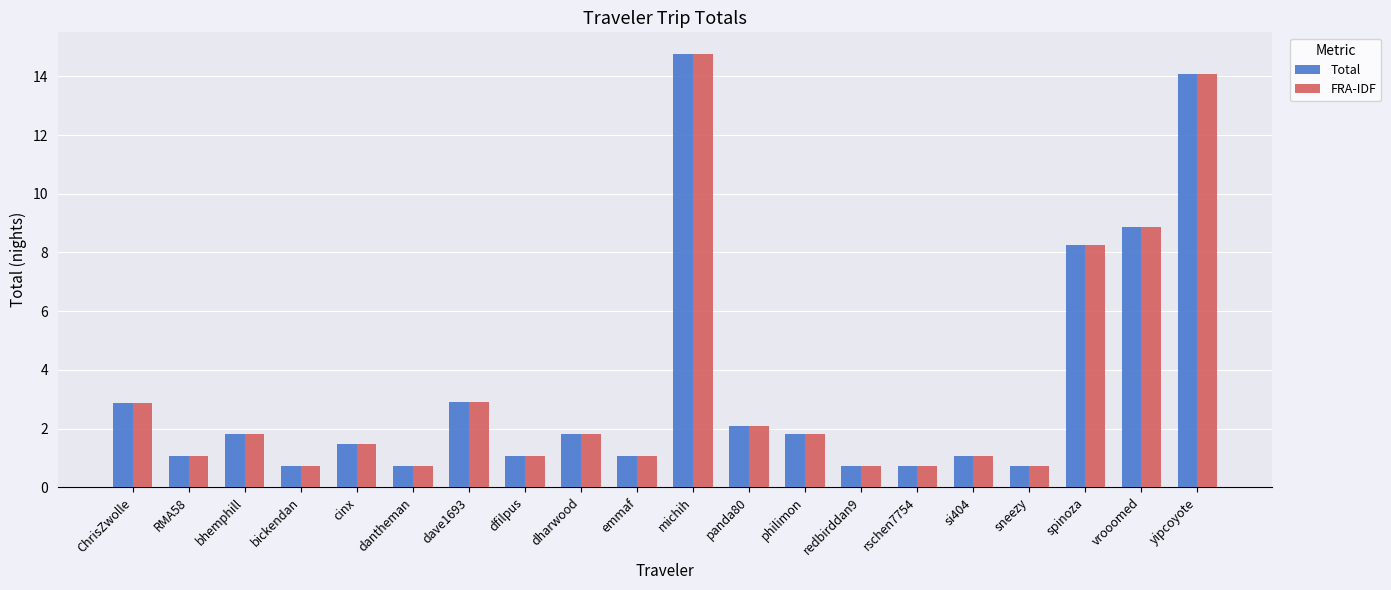

What is the total value across all series at yipcoyote?

28.2